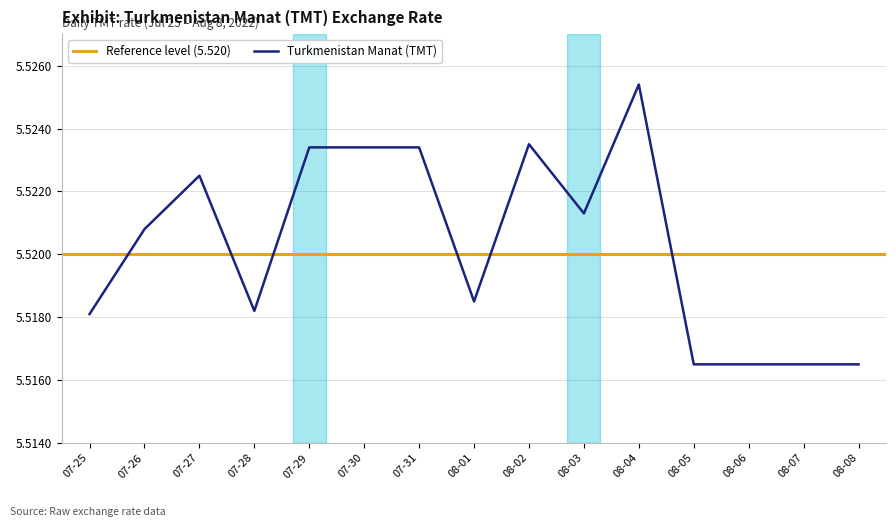

What is the maximum value shown in the chart?

5.5